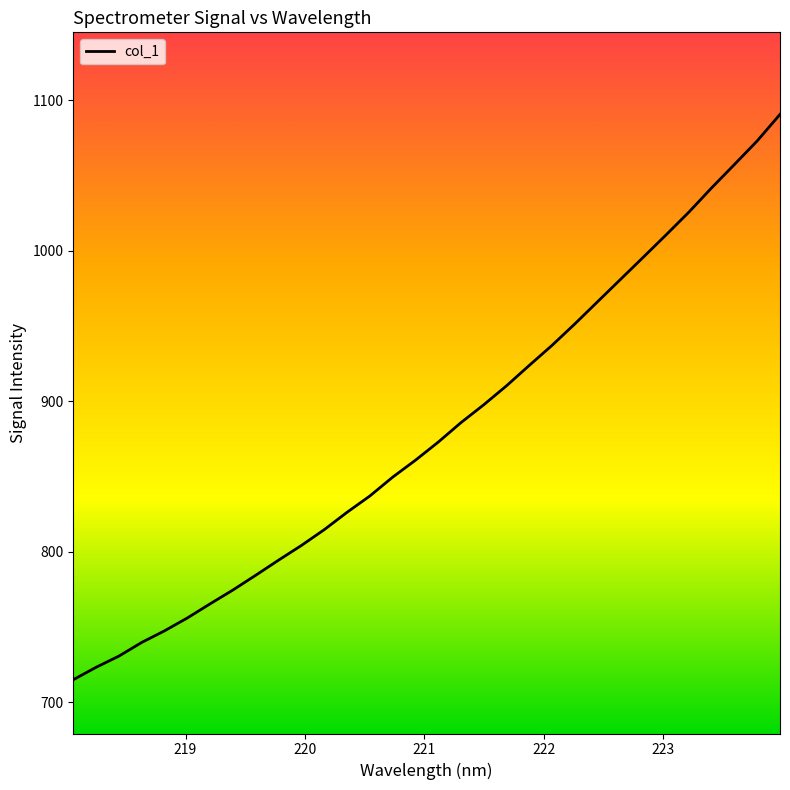

What is the greatest value displayed?

1090.6